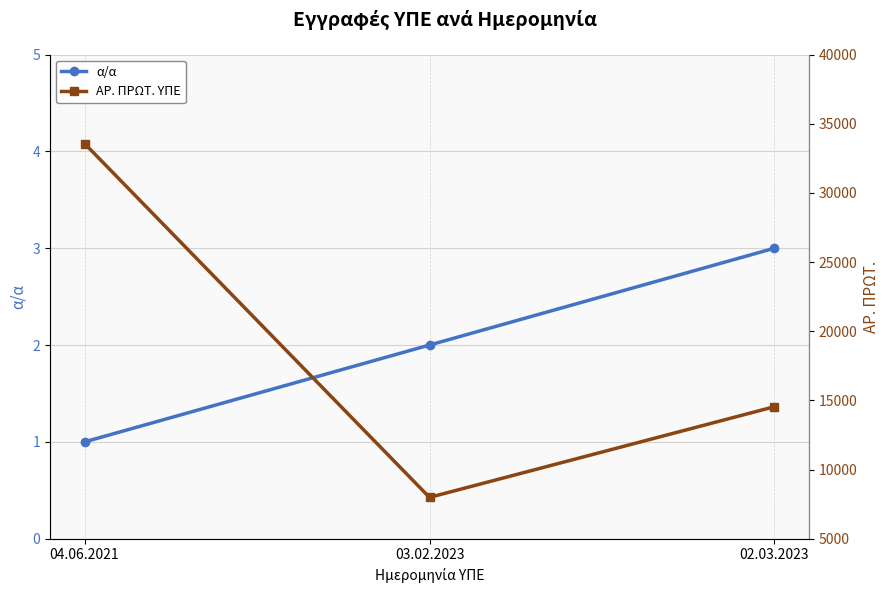

Is the value of ΑΡ. ΠΡΩΤ. ΥΠΕ at 02.03.2023 greater than the value of α/α at 03.02.2023?

Yes